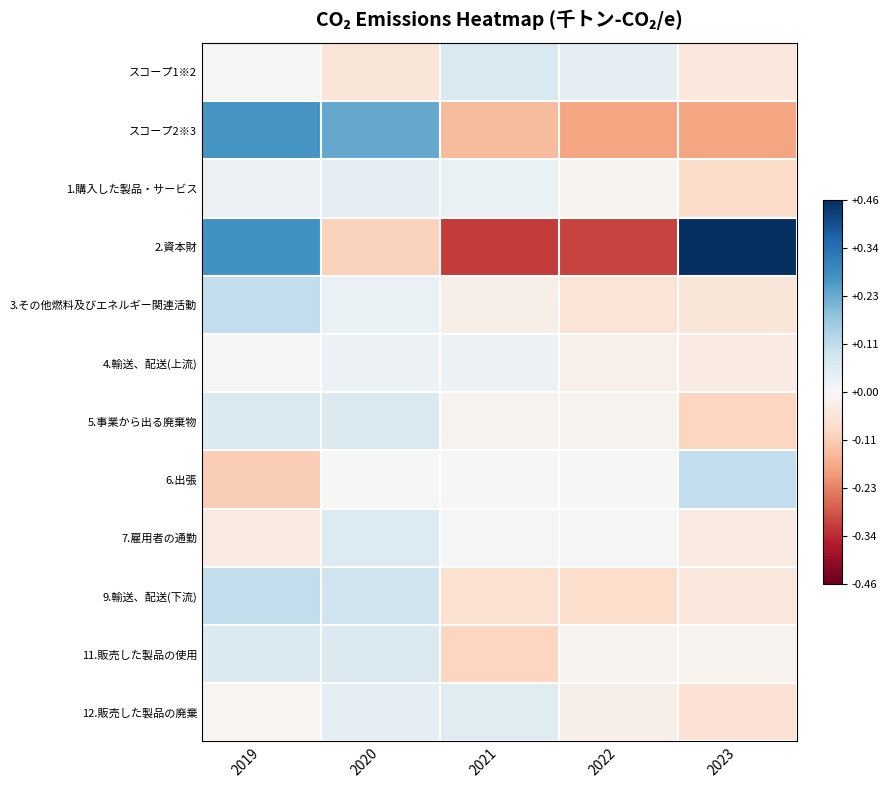

How many series are shown in this chart?

12